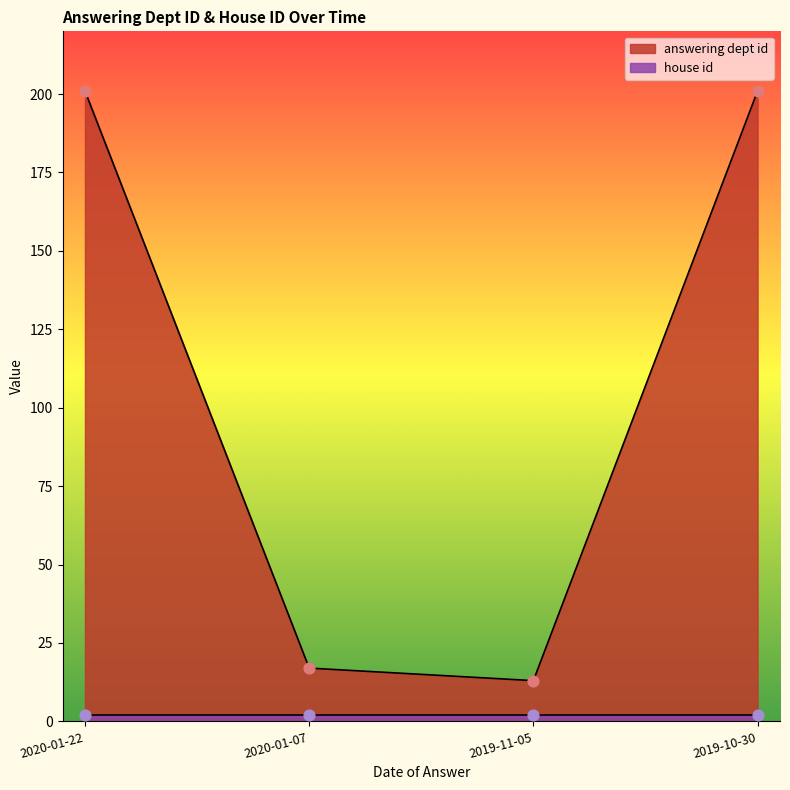

What is the change in value from 2020-01-07 to 2019-10-30?

+184